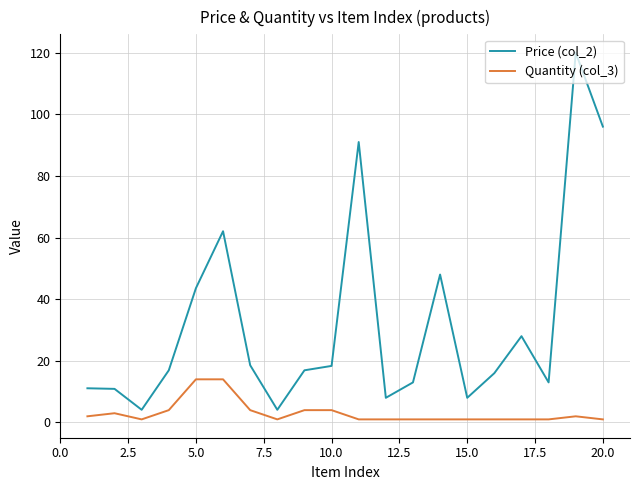

What is the highest value of the Quantity (col_3) series?

14.0